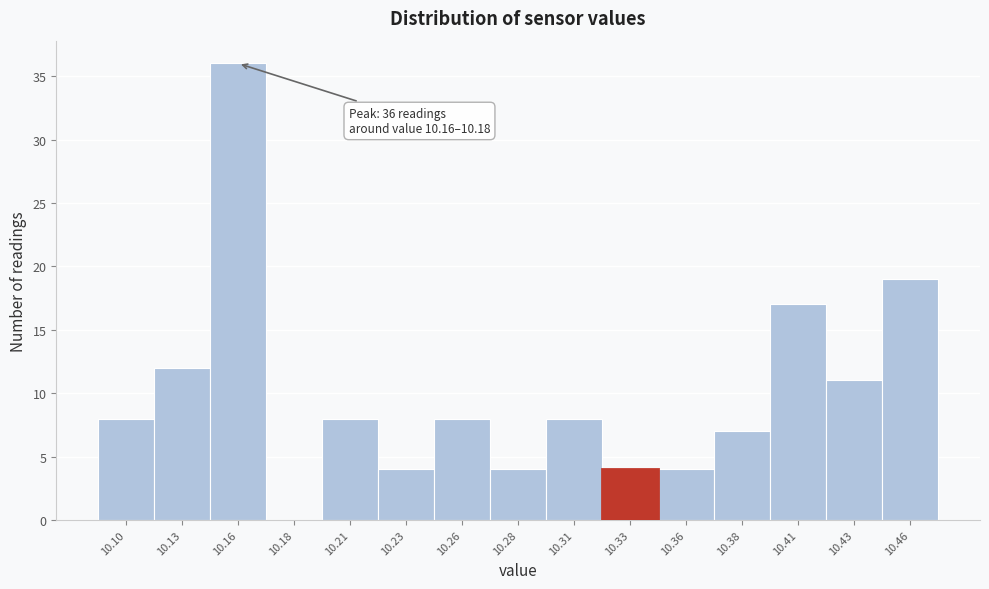

Reading left to right, transcribe all the data shown in this chart.

10.10=8	10.13=12	10.16=36	10.18=0	10.21=8	10.23=4	10.26=8	10.28=4	10.31=8	10.33=4	10.36=4	10.38=7	10.41=17	10.43=11	10.46=19